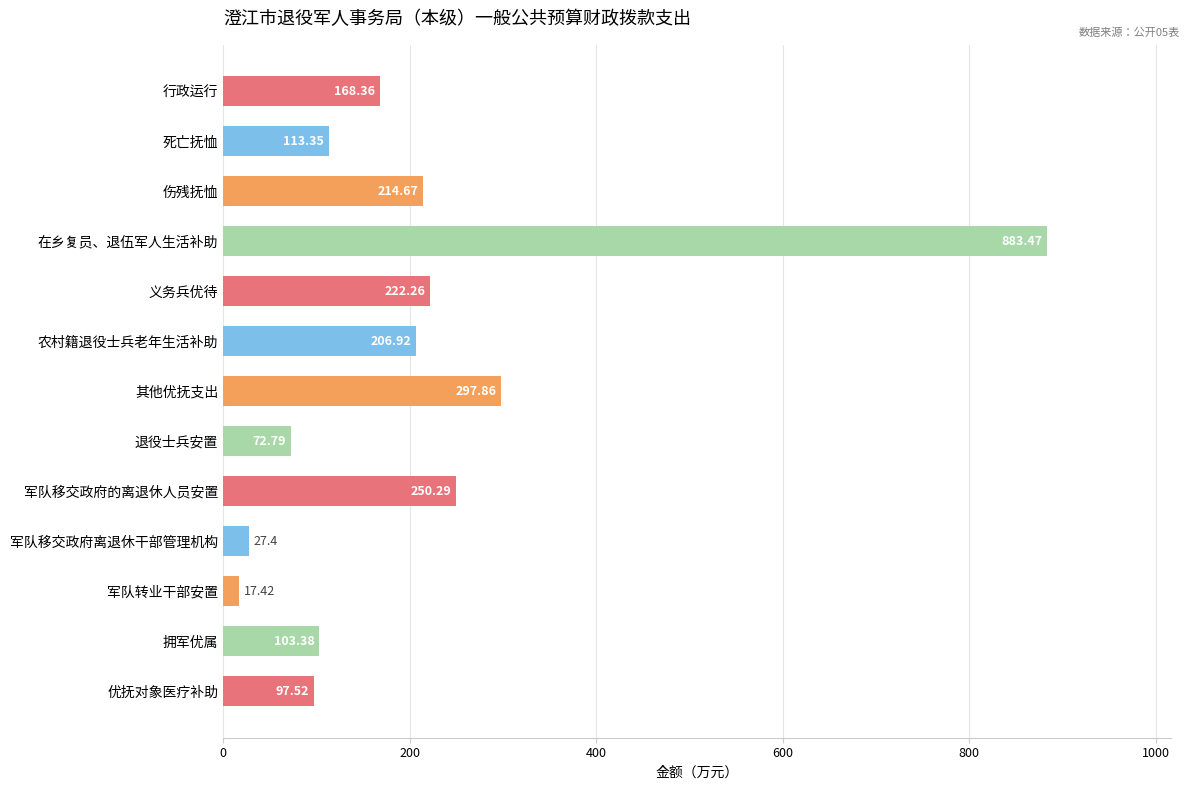

Which category has the lowest value across all series?

军队转业干部安置